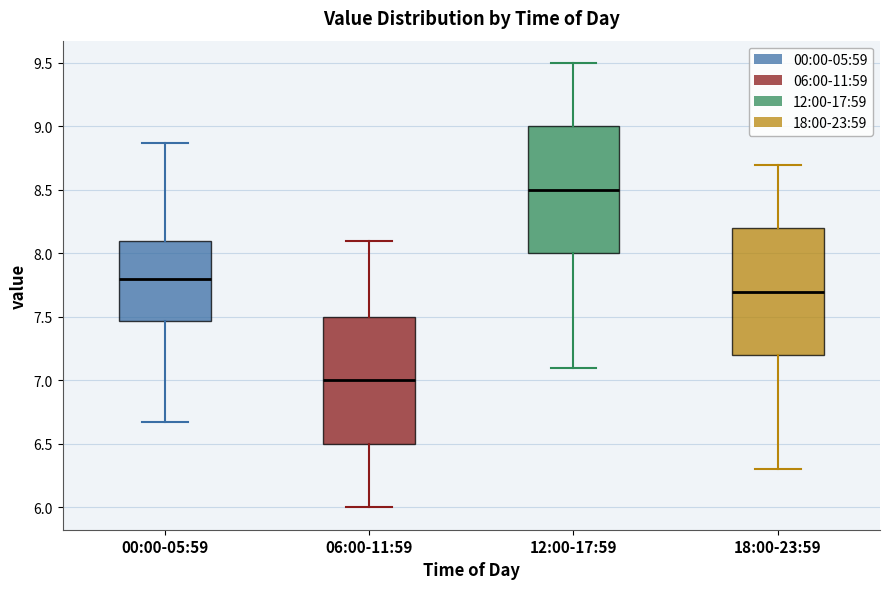

Which box's median line is the highest?

12:00-17:59